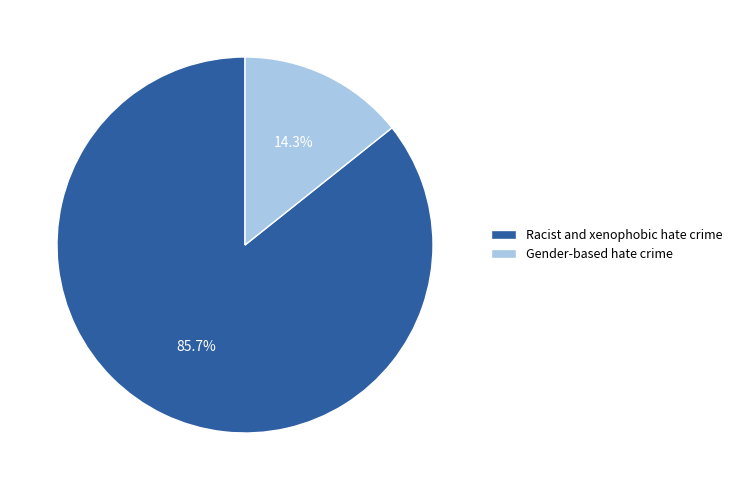

To the nearest percent, what is the difference between the Gender-based hate crime and Racist and xenophobic hate crime slice percentages?

71%